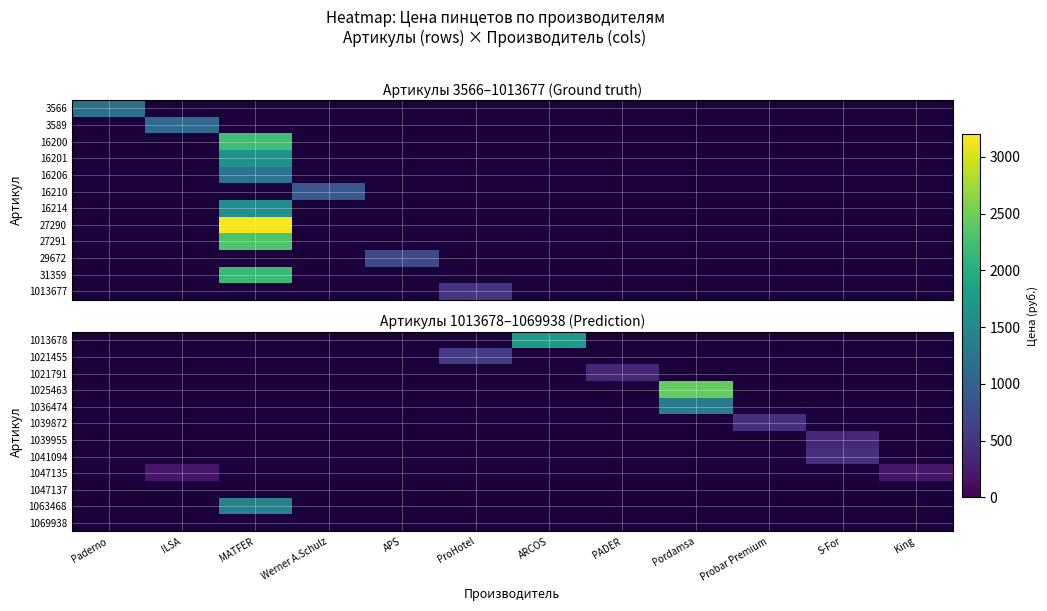

How many positive values does the 1063468 series have?

1